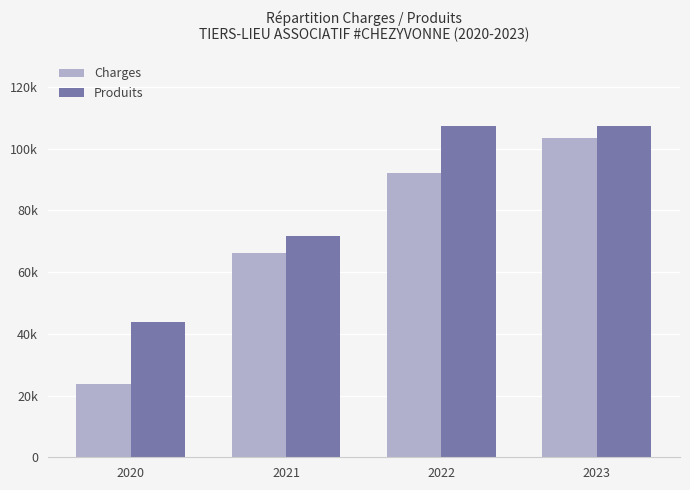

Reading left to right, extract all data points from this chart.

Charges: 23651.4	66050.0	92100.0	103400.0
Produits: 43681.5	71600.0	107300.0	107500.0